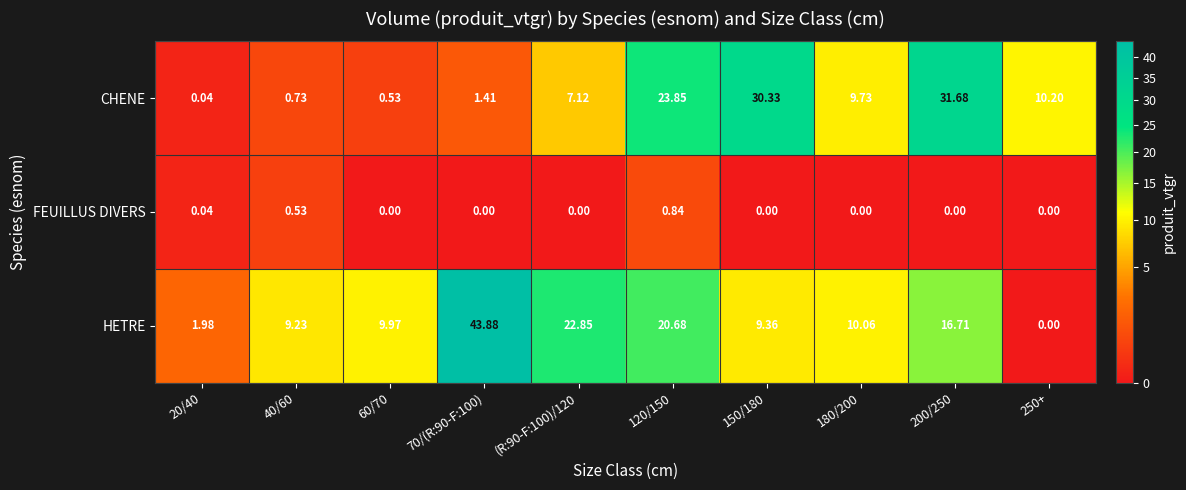

At 60/70, list the series in order from largest to smallest.

HETRE, CHENE, FEUILLUS DIVERS